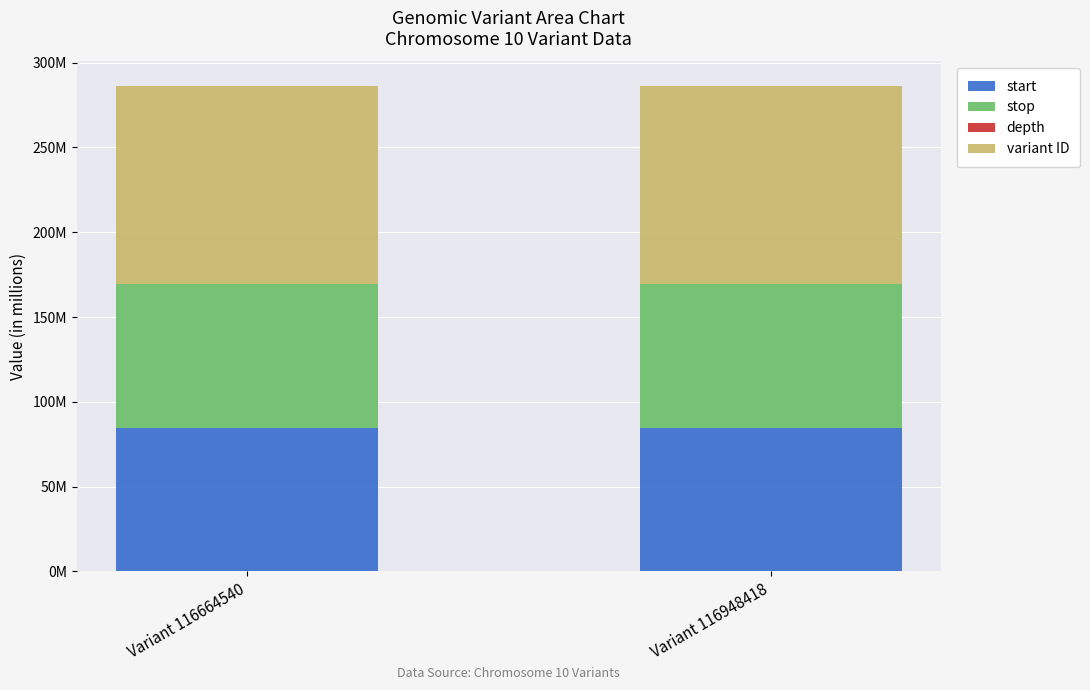

Are the bars horizontal?

No